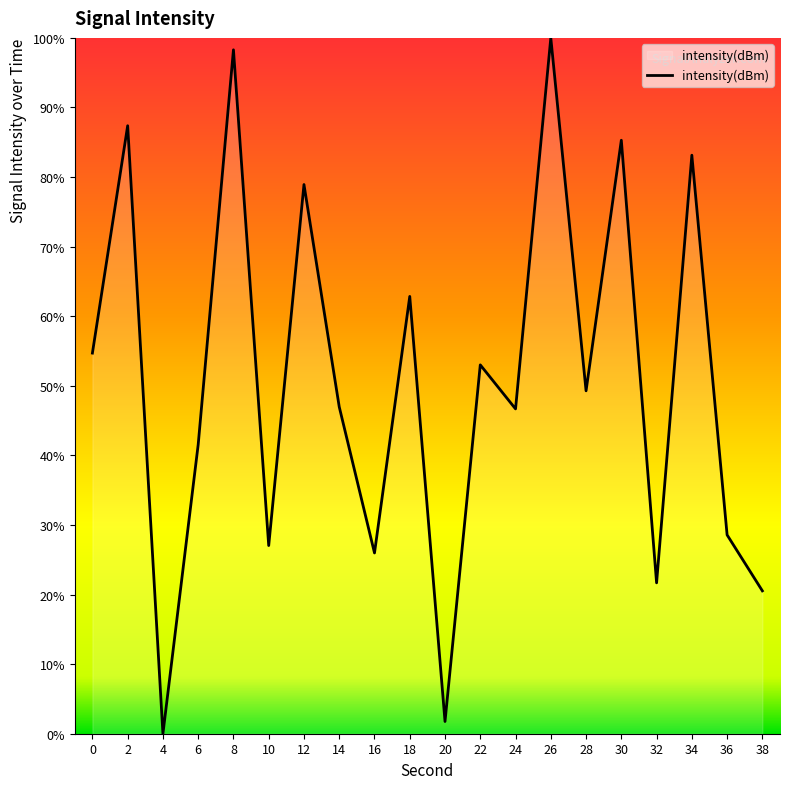

What is the ratio of the value at 34 to the value at 8?

0.8